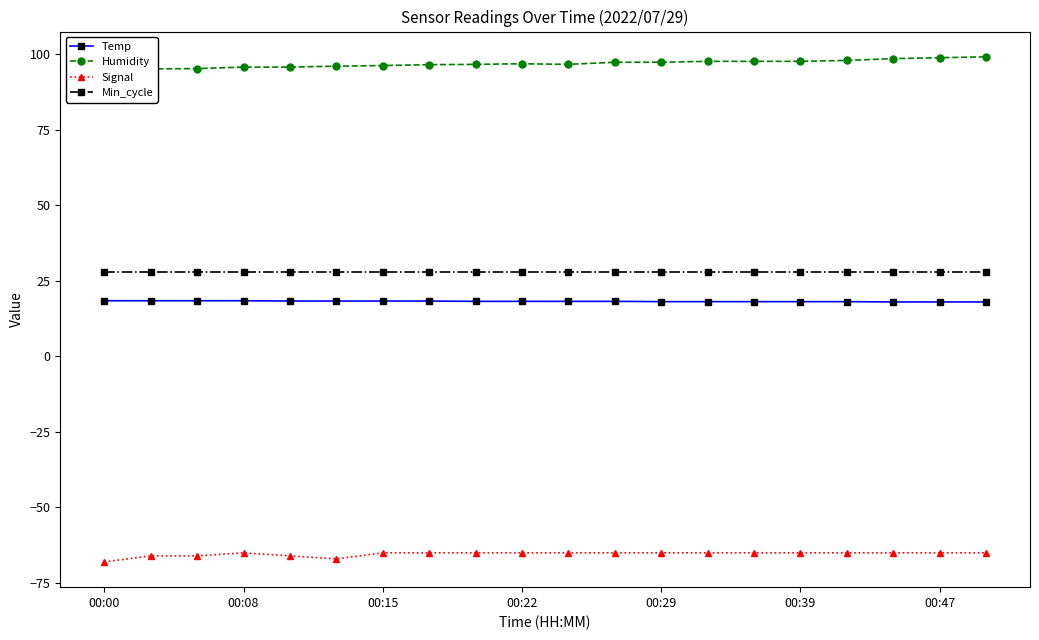

What is the sum of the Temp values at 00:08 and 00:22?

36.6